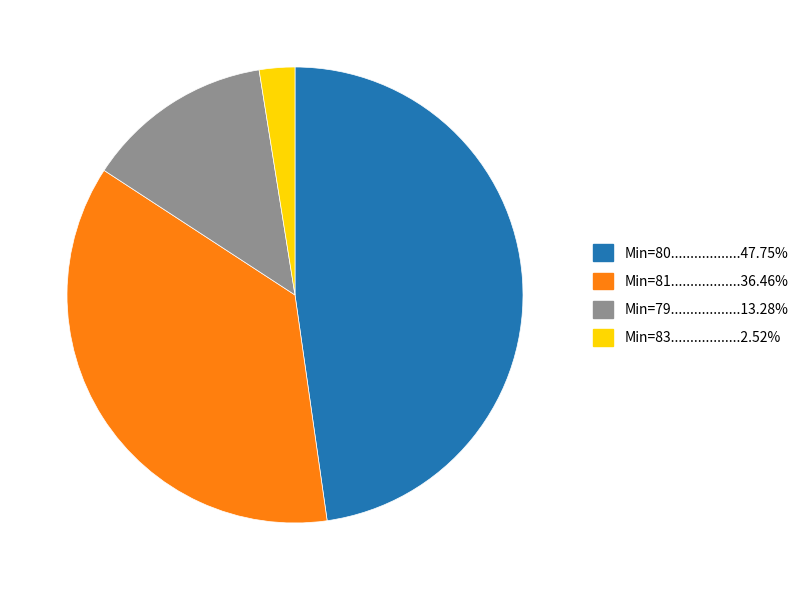

Is there any slice that represents more than half of the pie?

No